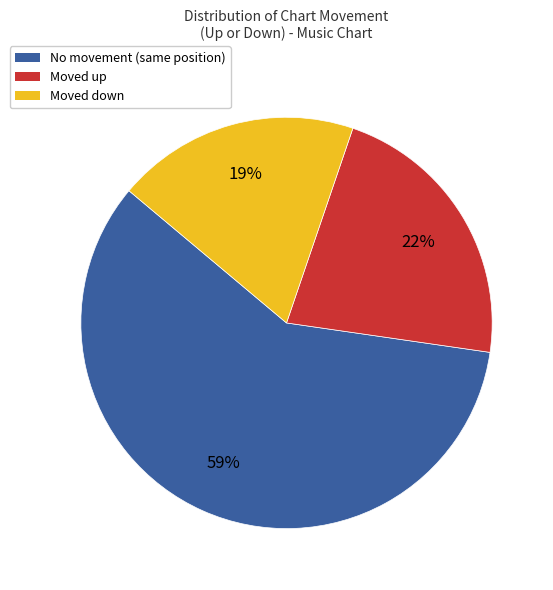

Is there a majority slice in this chart?

Yes